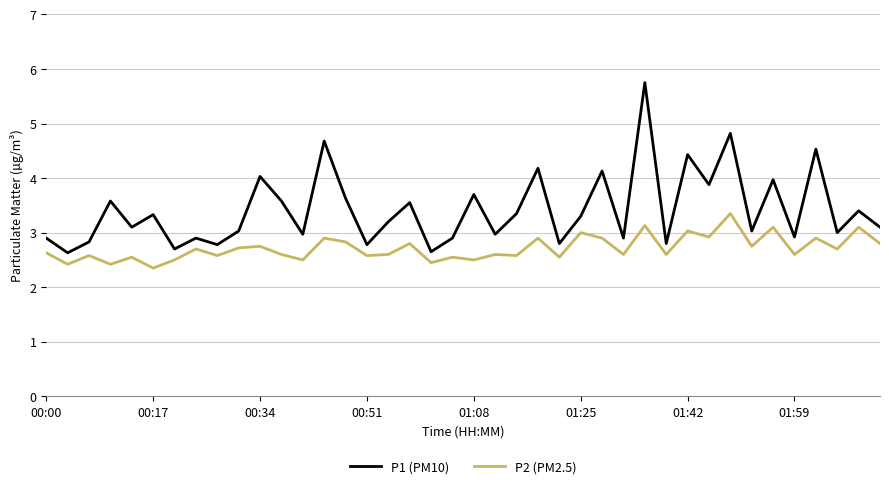

Which series has the largest total across all categories?

P1 (PM10)